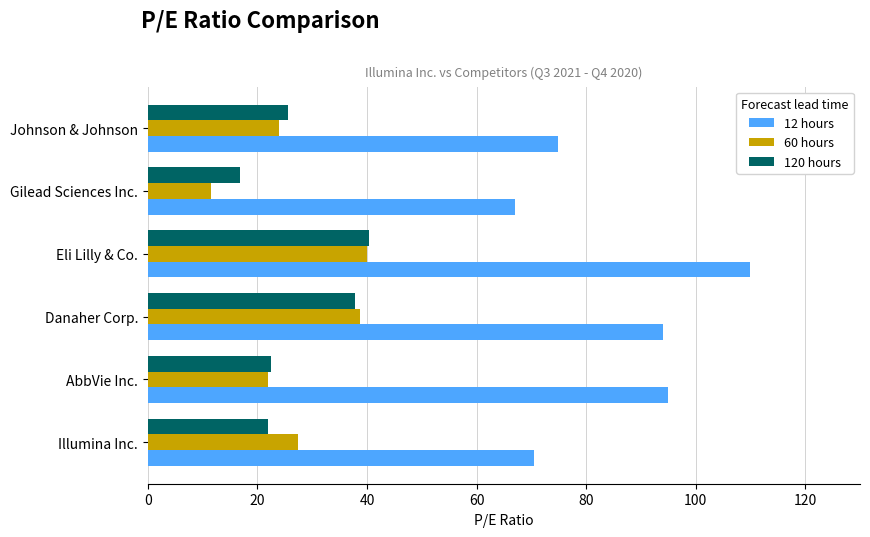

Between AbbVie Inc. and Johnson & Johnson, which series saw the biggest shift?

12 hours